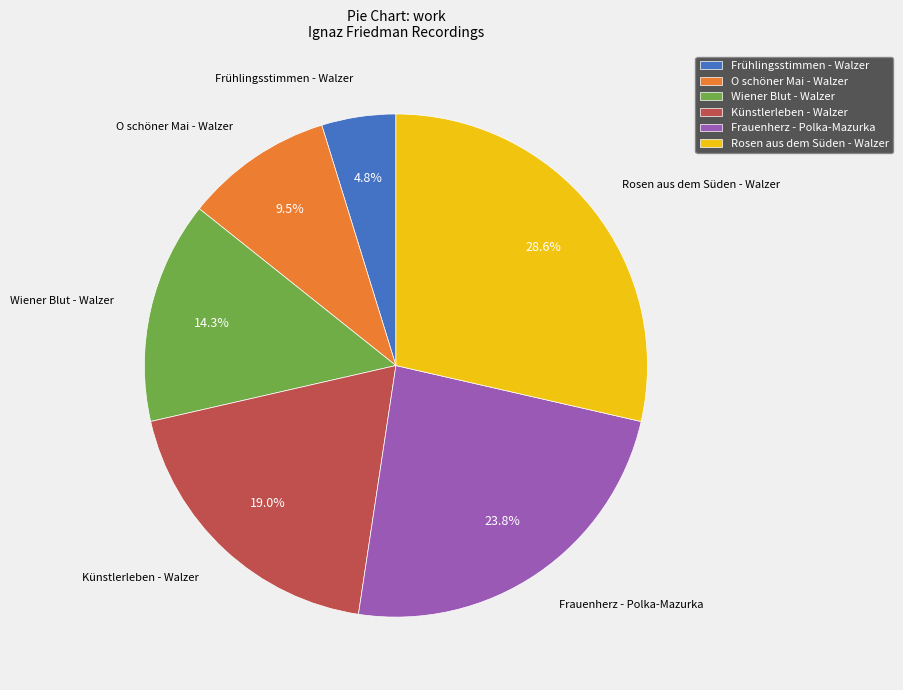

Count the number of slices in the pie.

6